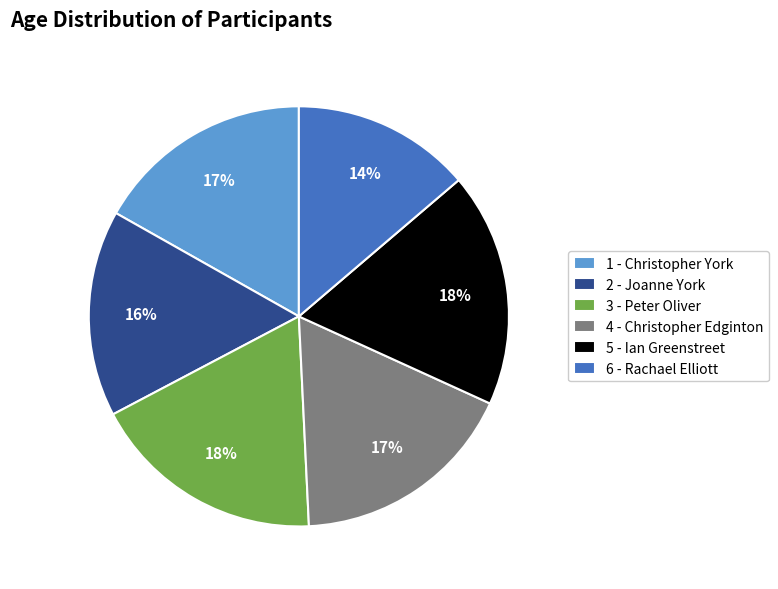

What percentage is the 6 - Rachael Elliott slice, to the nearest percent?

14%